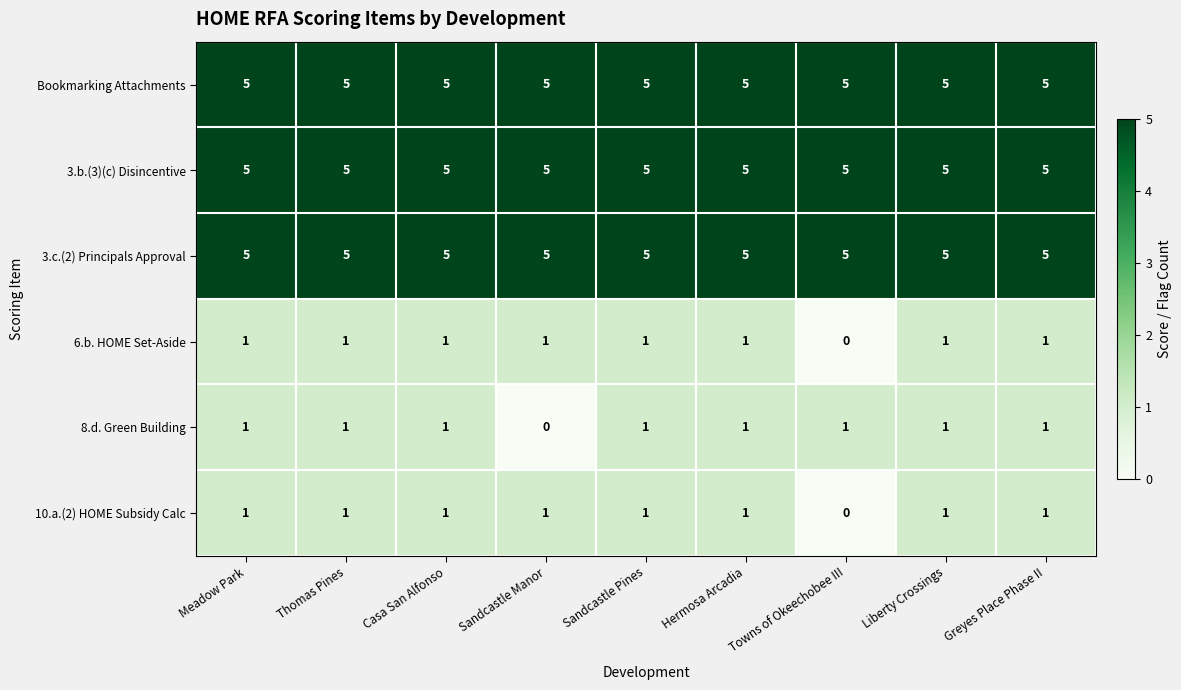

What is the greatest value displayed?

5